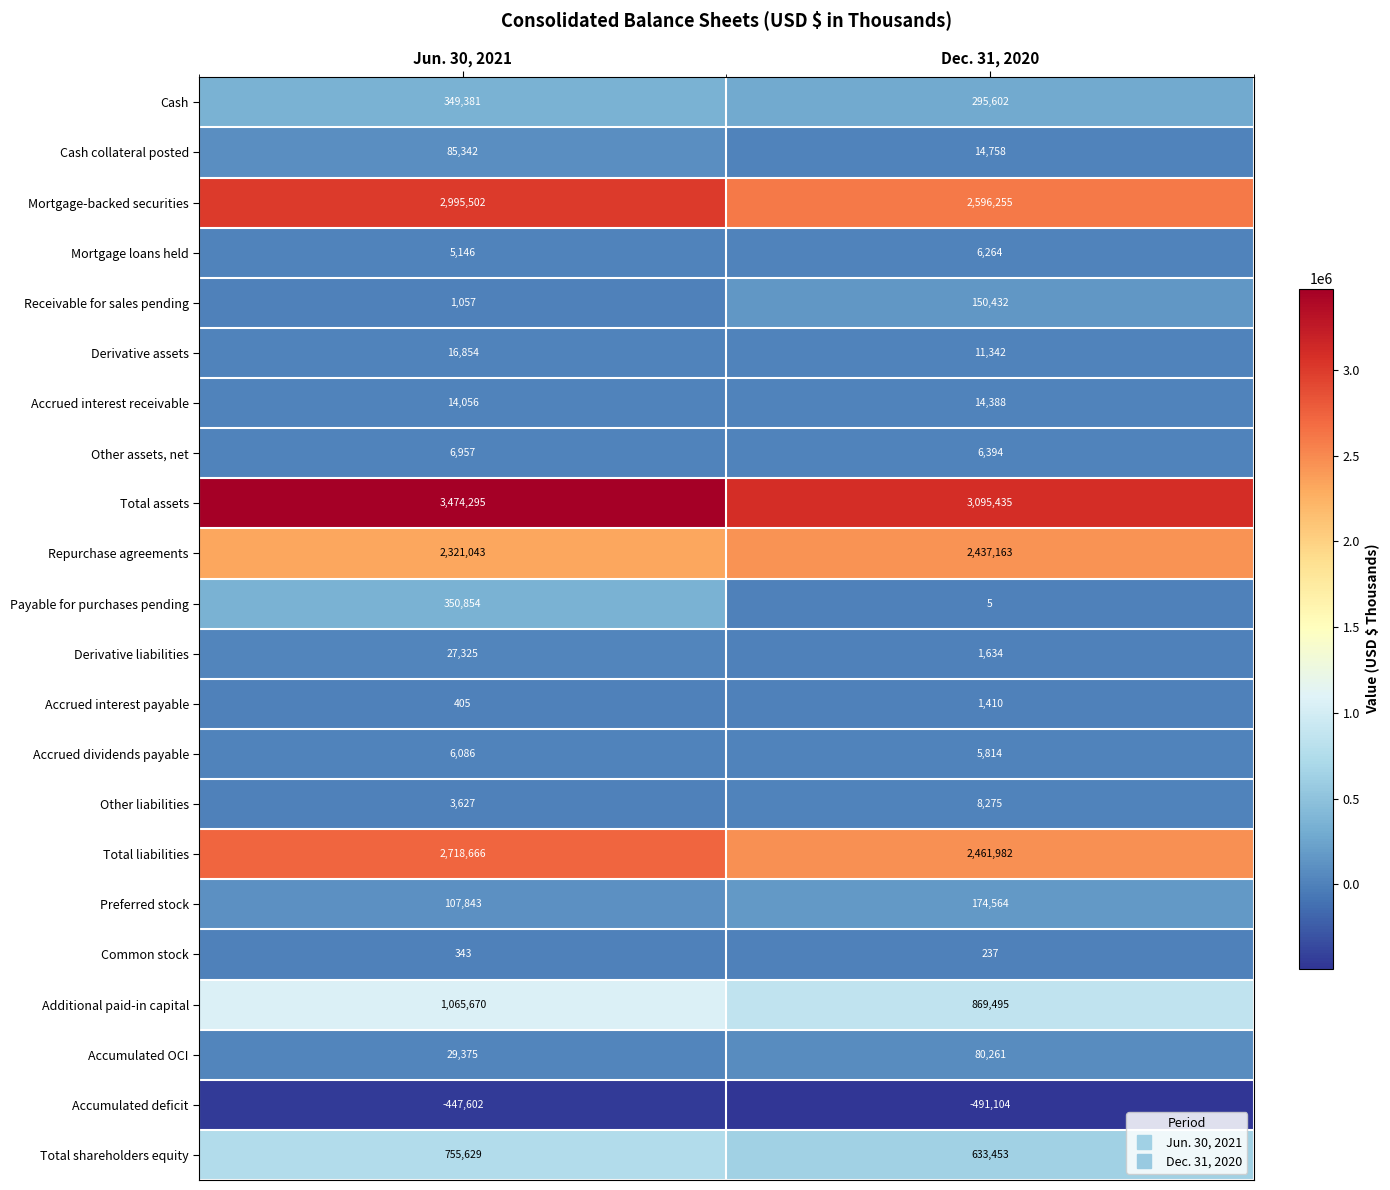

What is the total value across all series at Jun. 30, 2021?

13887854